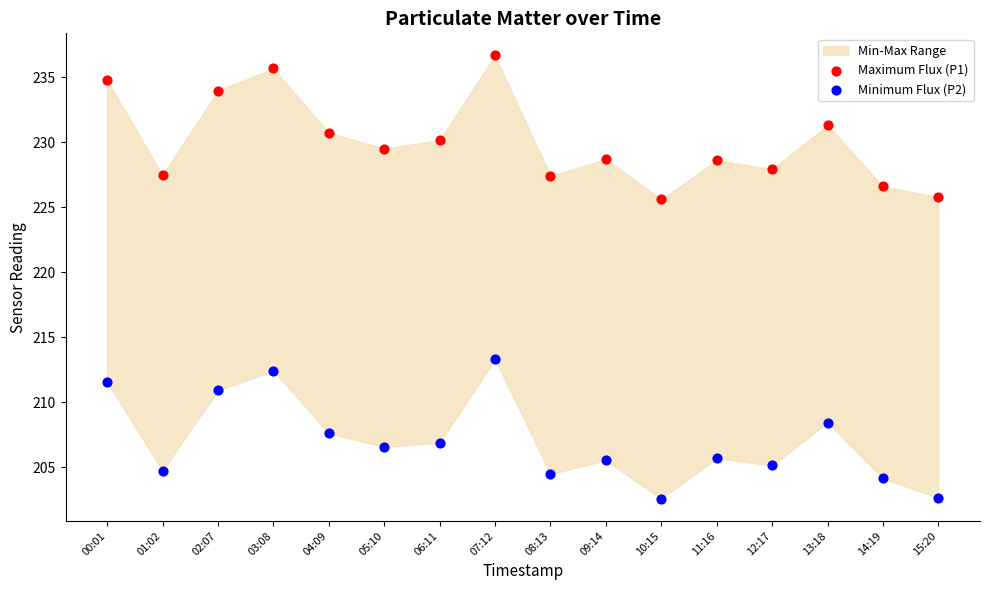

Which series contains the highest Y value?

Maximum Flux (P1)